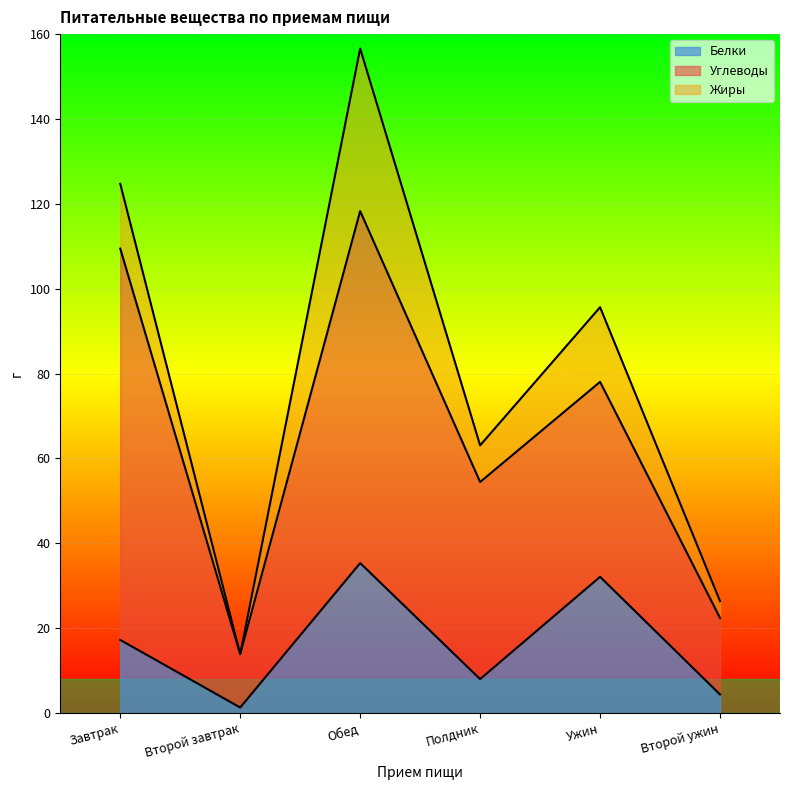

What is the difference between the highest and lowest values at Обед?

47.6